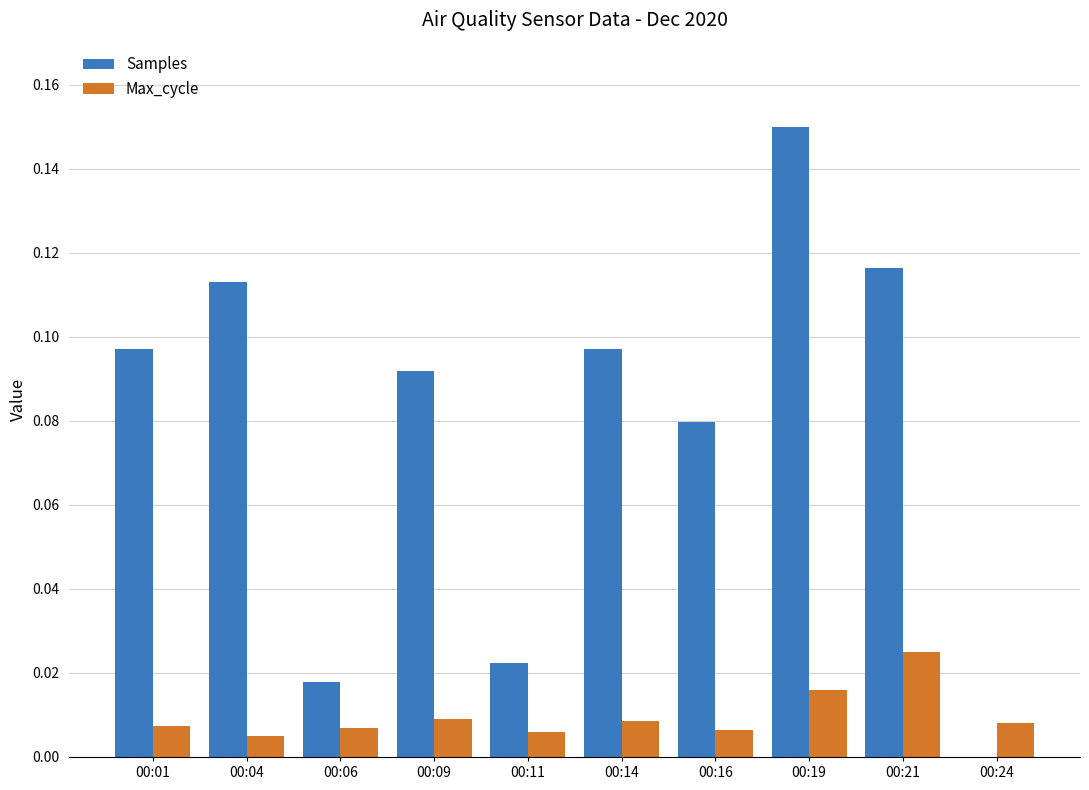

What is the sum of all Samples values?

0.8